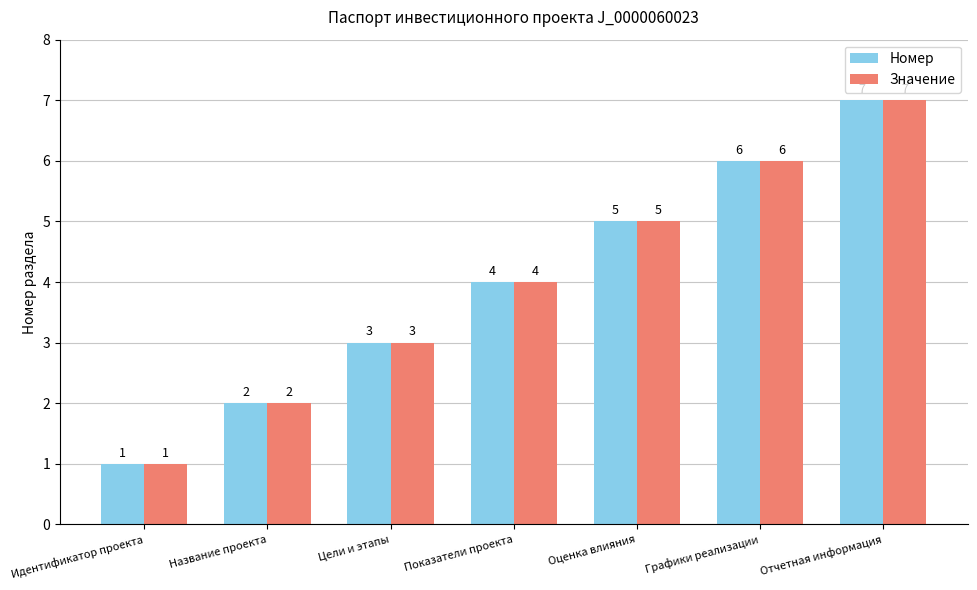

Read the Номер value at Идентификатор проекта.

1